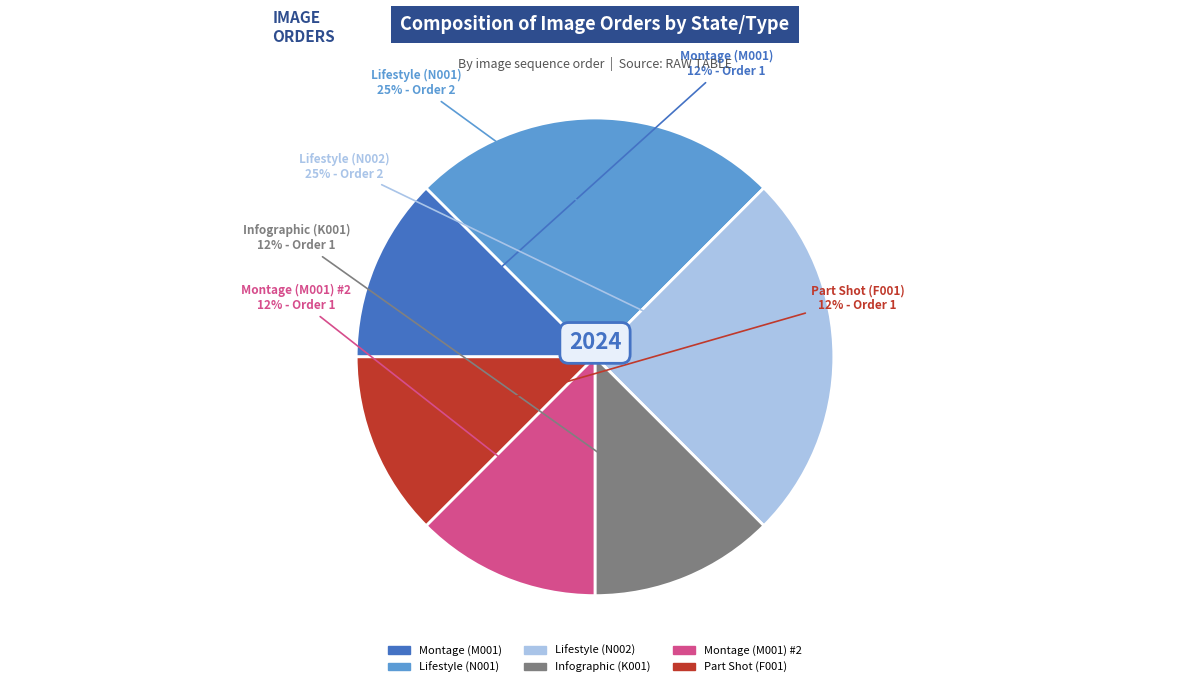

Is there any slice that represents more than half of the pie?

No